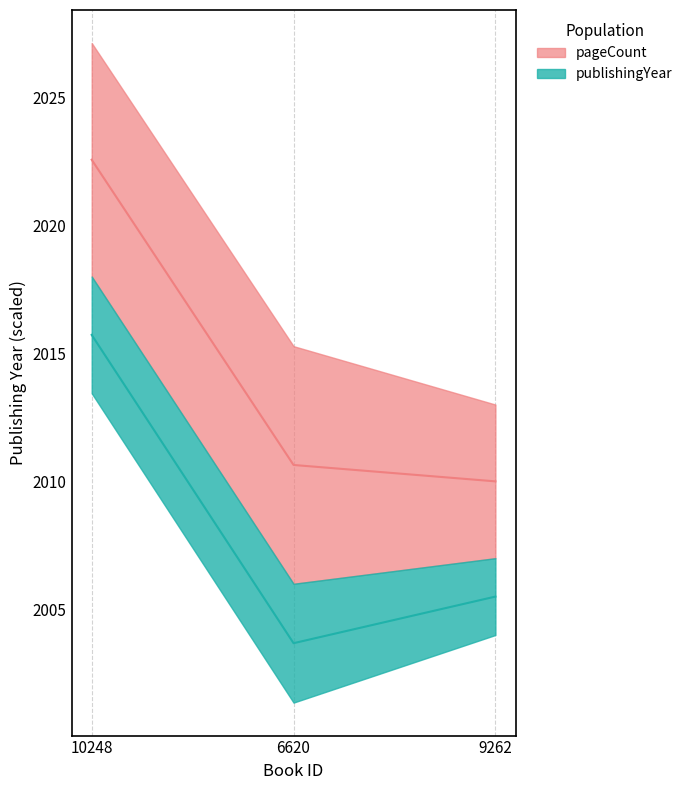

How many values exceed 2005?

2